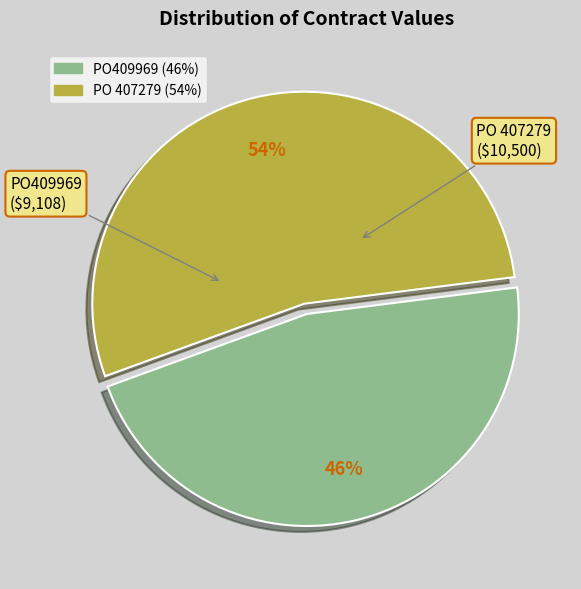

To the nearest percent, what percentage of the pie is PO409969?

46%